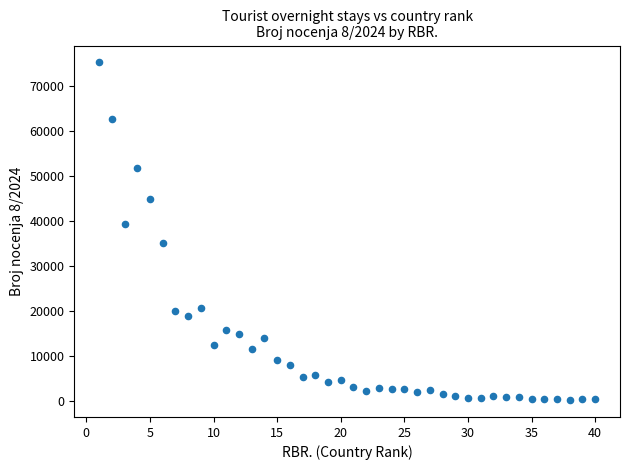

What Y value in the scatter plot is closest to 37759?

39282